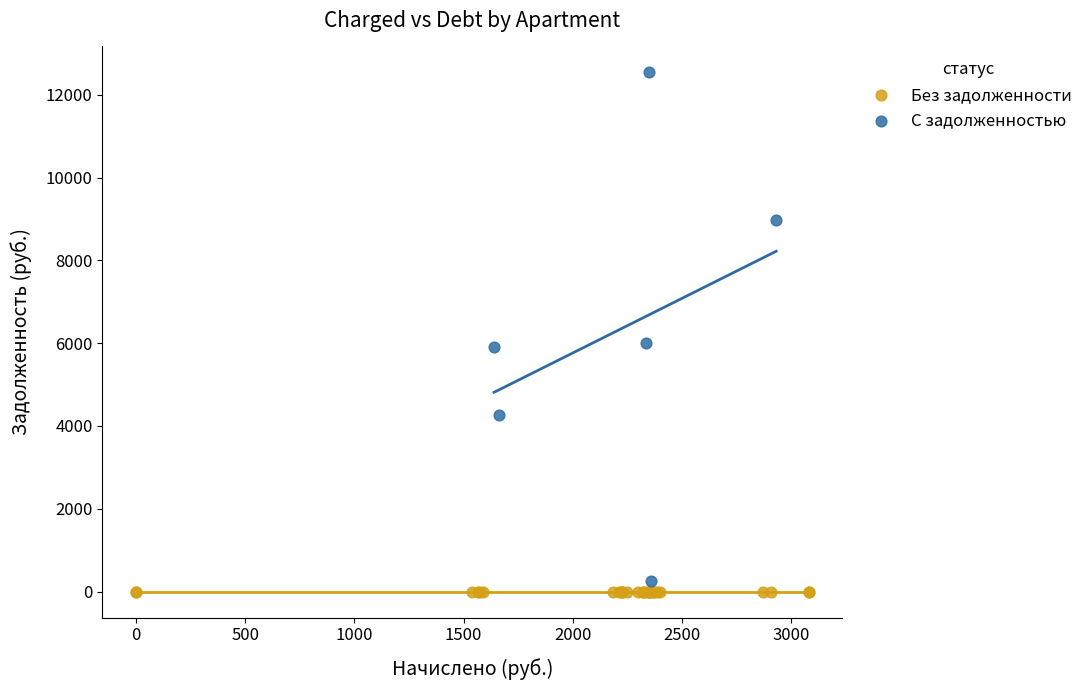

Which series contains the highest Y value?

С задолженностью